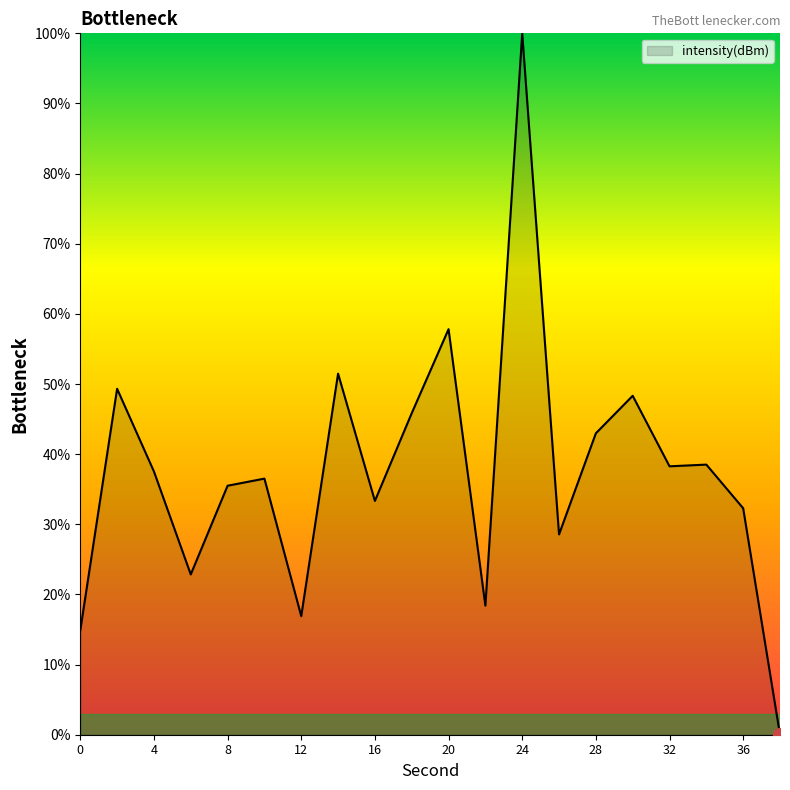

What is the maximum value shown in the chart?

100.0